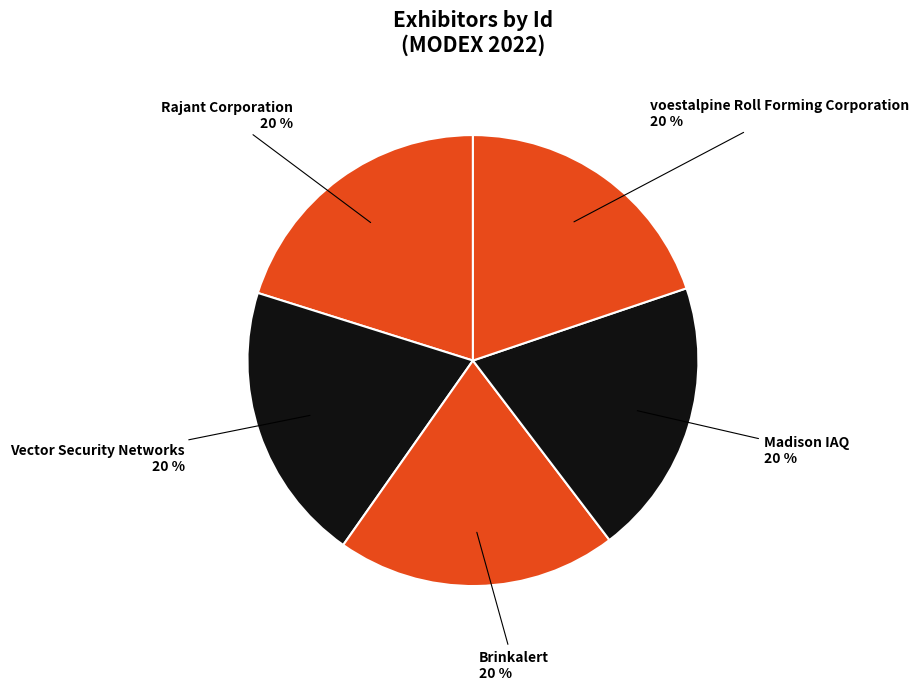

Is it true that Vector Security Networks is 20% of the pie?

True